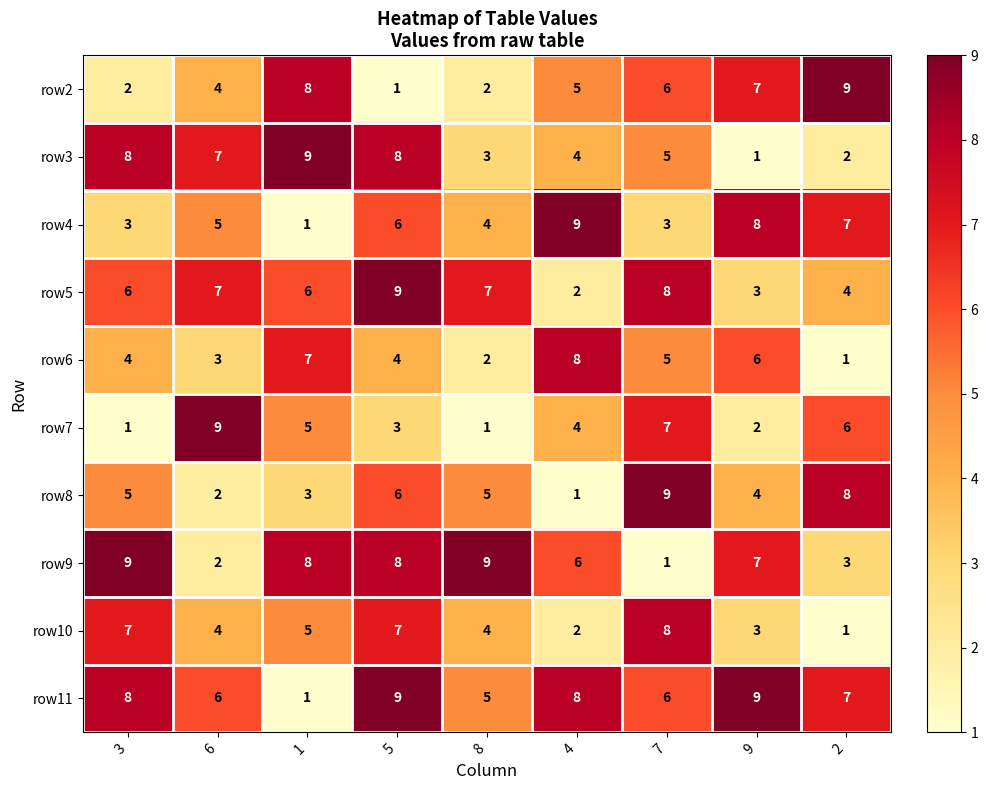

What is the difference between the maximum and second lowest values in the row3 series?

7